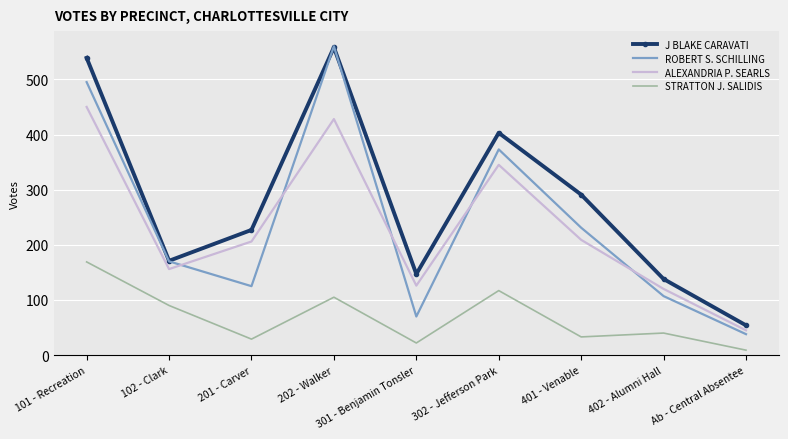

What is the approximate value of ROBERT S. SCHILLING at 202 - Walker, to the nearest 10?

560